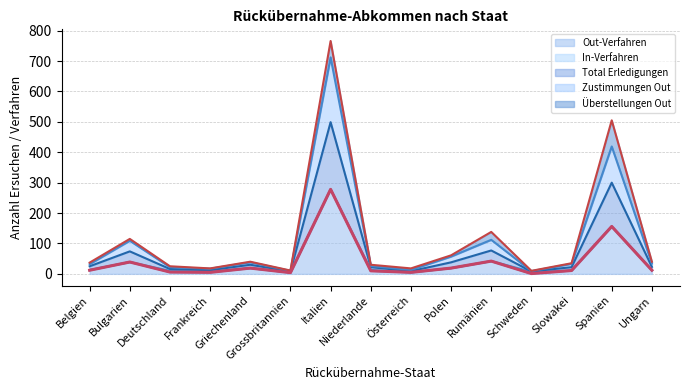

True or false: Zustimmungen Out and Out-Verfahren intersect in this chart.

False